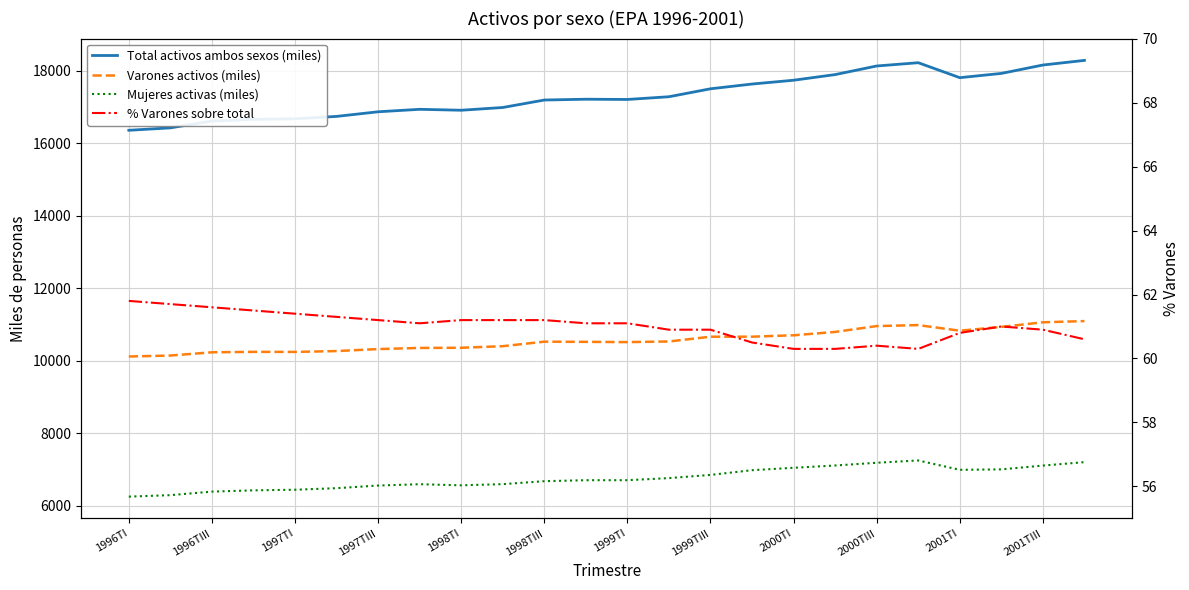

Reading left to right, what are all the values shown in this chart?

Total activos ambos sexos (miles): 16362.0	16429.0	16616.7	16663.4	16678.9	16745.4	16873.0	16941.3	16915.3	16991.2	17197.6	17219.8	17213.0	17288.3	17507.8	17639.1	17744.1	17899.8	18137.4	18227.8	17814.7	17932.1	18164.0	18292.0
Varones activos (miles): 10115.6	10142.0	10231.9	10243.7	10242.1	10265.8	10320.6	10352.2	10356.9	10400.2	10525.1	10520.1	10512.9	10530.7	10661.8	10662.8	10701.4	10794.2	10955.9	10982.9	10828.0	10933.2	11060.1	11093.1
Mujeres activas (miles): 6246.4	6287.1	6384.9	6419.6	6436.8	6479.7	6552.5	6589.0	6558.4	6591.0	6672.5	6699.7	6700.1	6757.6	6846.0	6976.2	7042.7	7105.7	7181.6	7244.9	6986.7	6998.9	7103.9	7198.8
% Varones sobre total: 61.8	61.7	61.6	61.5	61.4	61.3	61.2	61.1	61.2	61.2	61.2	61.1	61.1	60.9	60.9	60.5	60.3	60.3	60.4	60.3	60.8	61.0	60.9	60.6